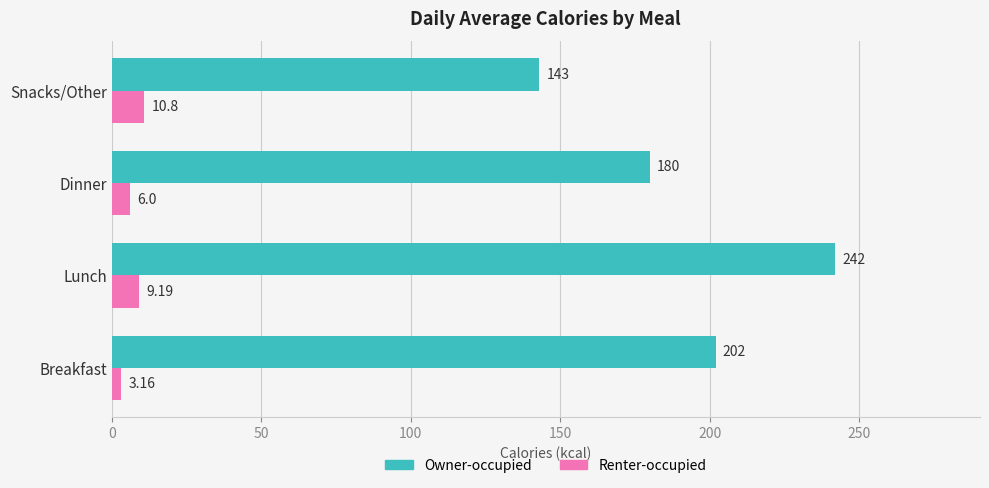

Count the number of data series in this chart.

2